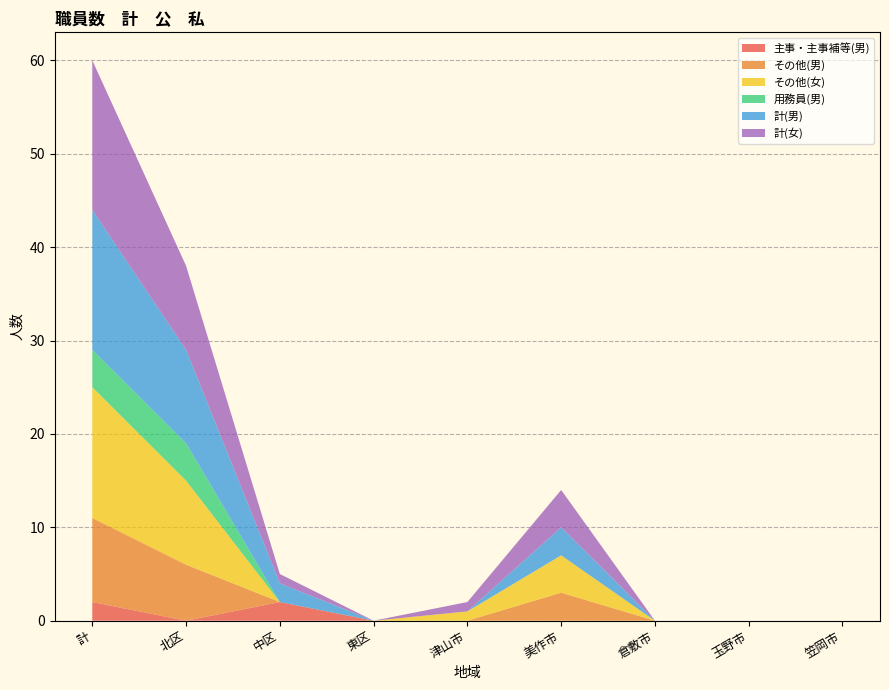

Reading right to left, transcribe all the data shown in this chart.

主事・主事補等(男): 笠岡市=0	玉野市=0	倉敷市=0	美作市=0	津山市=0	東区=0	中区=2	北区=0	計=2
その他(男): 笠岡市=0	玉野市=0	倉敷市=0	美作市=3	津山市=0	東区=0	中区=0	北区=6	計=9
その他(女): 笠岡市=0	玉野市=0	倉敷市=0	美作市=4	津山市=1	東区=0	中区=0	北区=9	計=14
用務員(男): 笠岡市=0	玉野市=0	倉敷市=0	美作市=0	津山市=0	東区=0	中区=0	北区=4	計=4
計(男): 笠岡市=0	玉野市=0	倉敷市=0	美作市=3	津山市=0	東区=0	中区=2	北区=10	計=15
計(女): 笠岡市=0	玉野市=0	倉敷市=0	美作市=4	津山市=1	東区=0	中区=1	北区=9	計=16